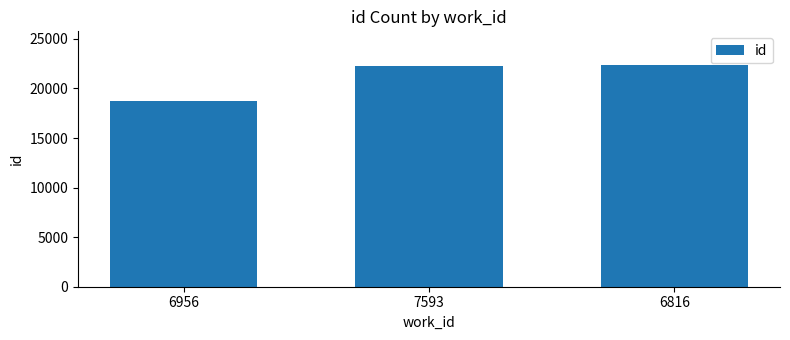

Reading left to right, what are all the values shown in this chart?

18749	22216	22402